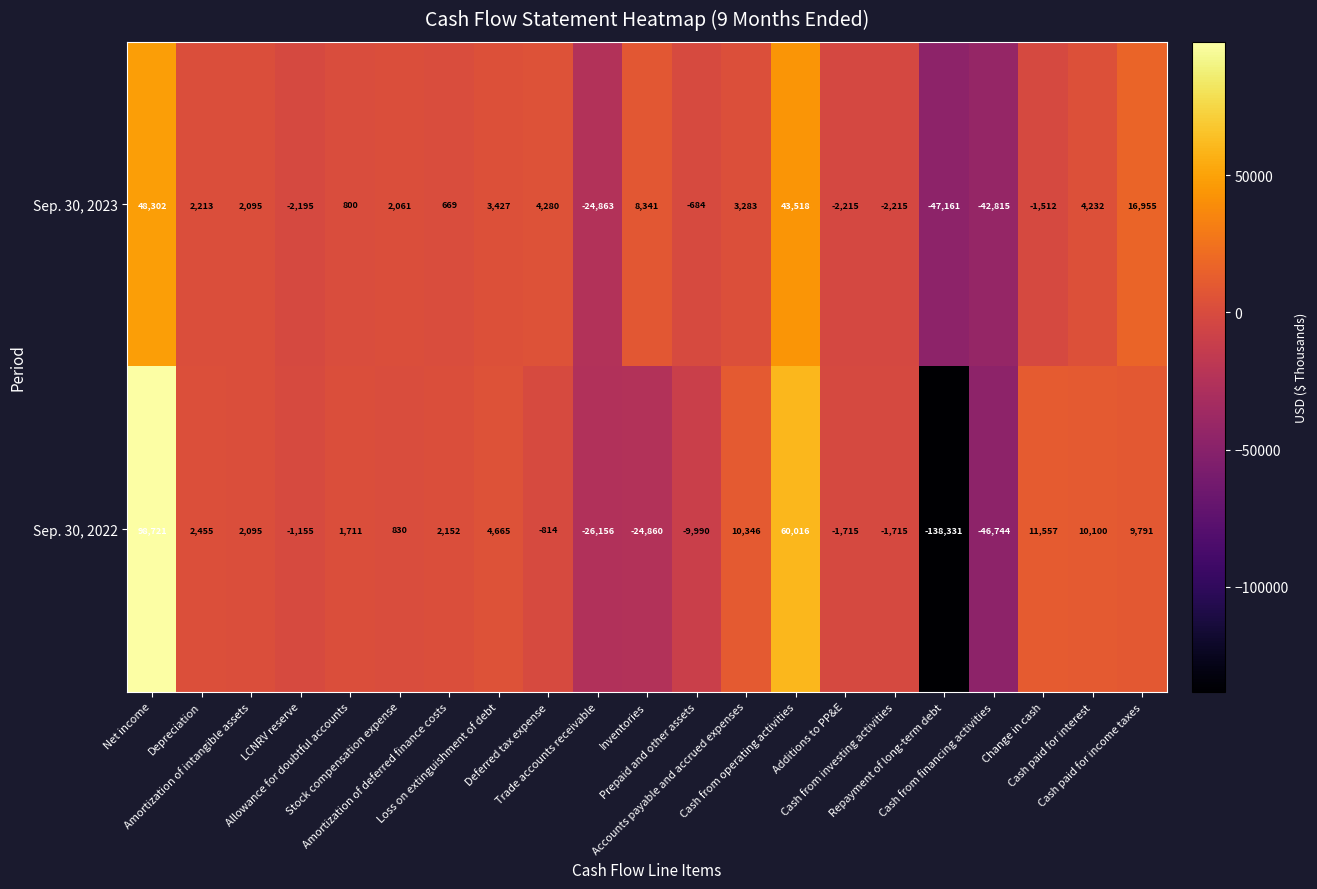

List the series in order of their overall mean, lowest first.

Sep. 30, 2022, Sep. 30, 2023